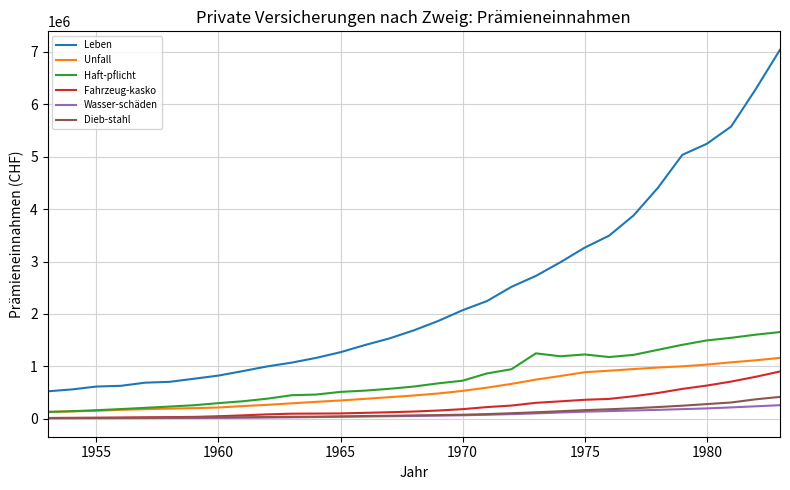

True or false: Leben and Dieb-stahl cross at least once.

False